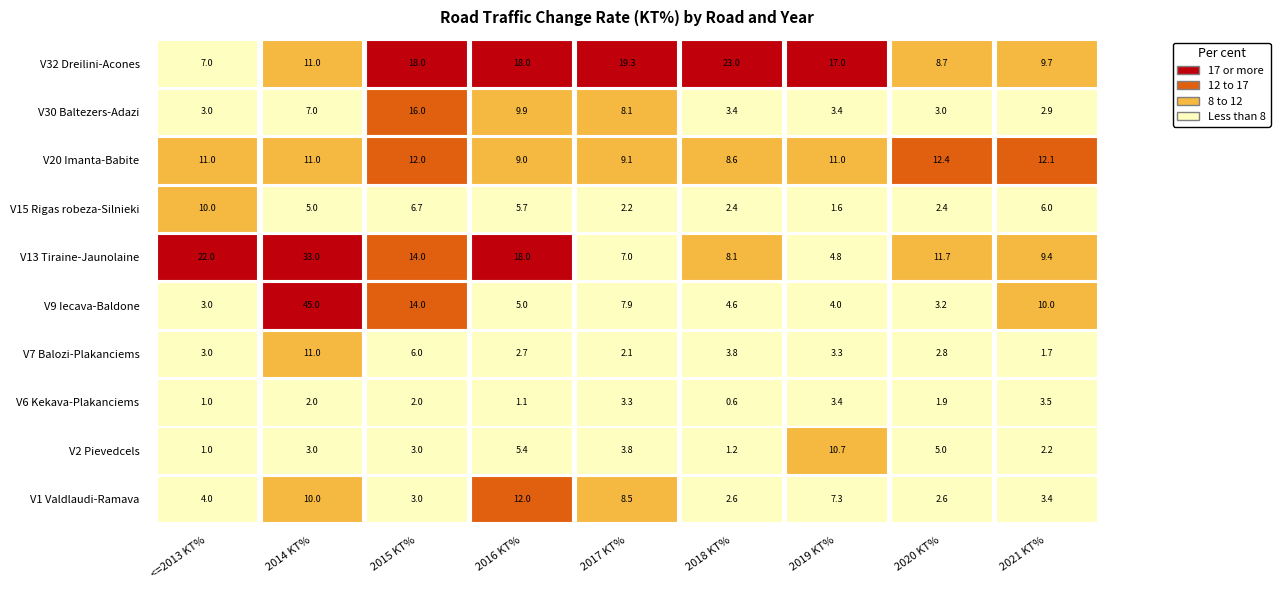

Reading right to left, extract all data points from this chart.

V1: 3.4	2.6	7.3	2.6	8.5	12.0	3.0	10.0	4.0
V2: 2.2	5.0	10.7	1.2	3.8	5.4	3.0	3.0	1.0
V6: 3.5	1.9	3.4	0.6	3.3	1.1	2.0	2.0	1.0
V7: 1.7	2.8	3.3	3.8	2.1	2.7	6.0	11.0	3.0
V9: 10.0	3.2	4.0	4.6	7.9	5.0	14.0	45.0	3.0
V13: 9.4	11.7	4.8	8.1	7.0	18.0	14.0	33.0	22.0
V15: 6.0	2.4	1.6	2.4	2.2	5.7	6.7	5.0	10.0
V20: 12.1	12.4	11.0	8.6	9.1	9.0	12.0	11.0	11.0
V30: 2.9	3.0	3.4	3.4	8.1	9.9	16.0	7.0	3.0
V32: 9.7	8.7	17.0	23.0	19.3	18.0	18.0	11.0	7.0